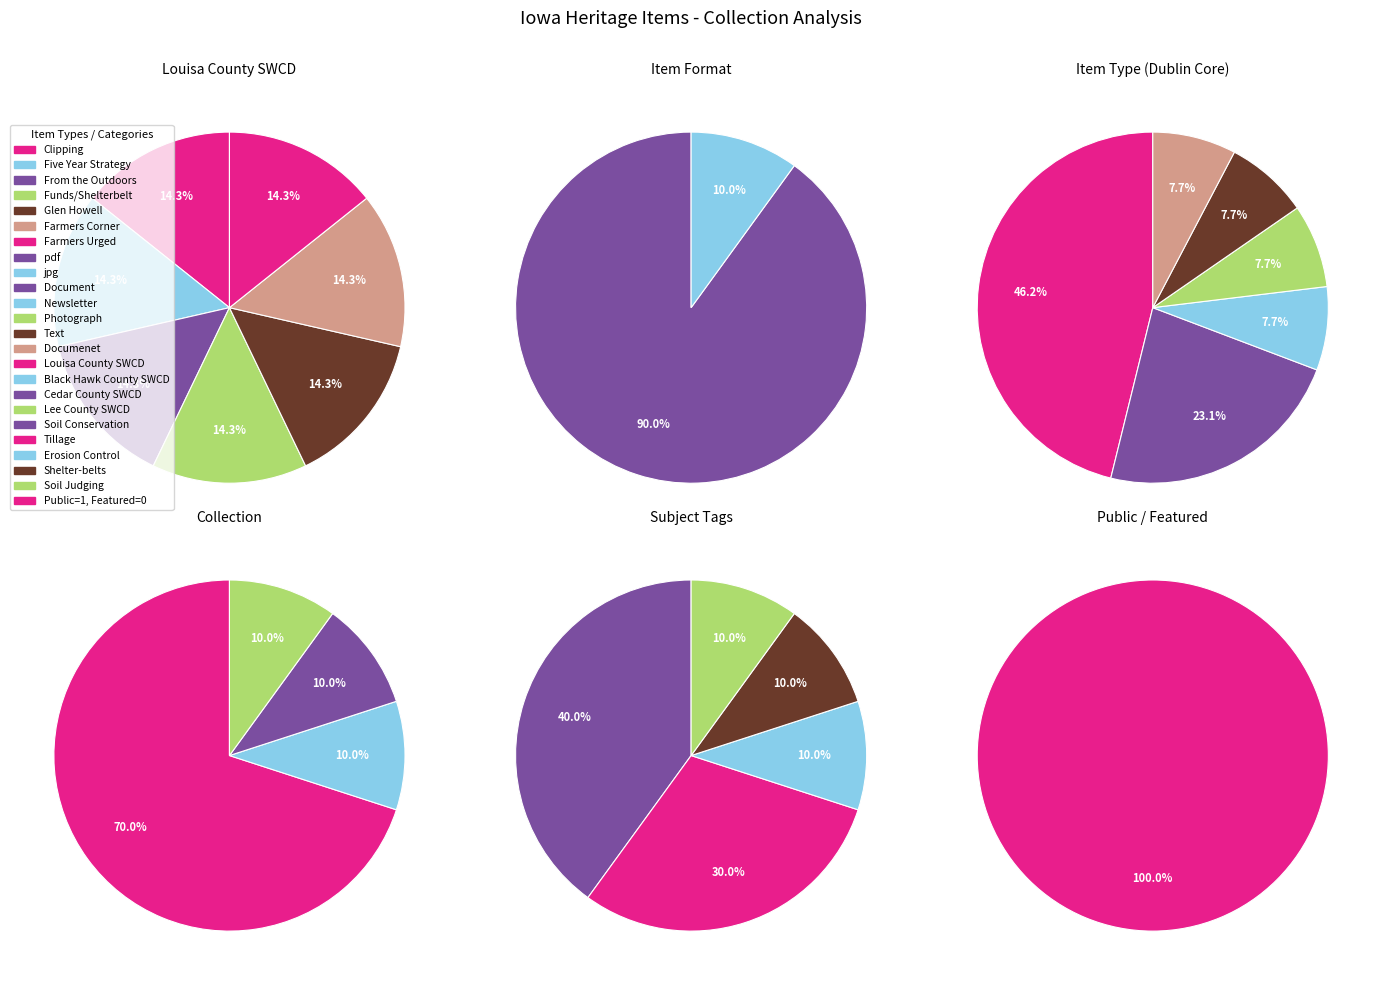

The 3 slice represents 2% of the pie. True or false?

False